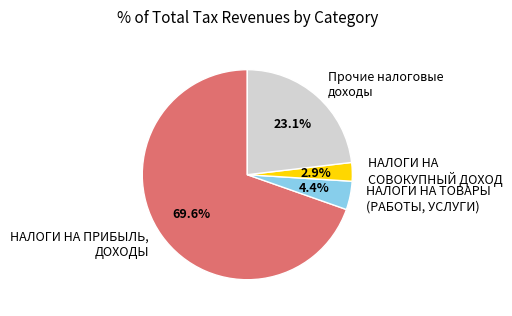

Is the sum of НАЛОГИ НА ТОВАРЫ (РАБОТЫ, УСЛУГИ) and НАЛОГИ НА СОВОКУПНЫЙ ДОХОД greater than half?

No